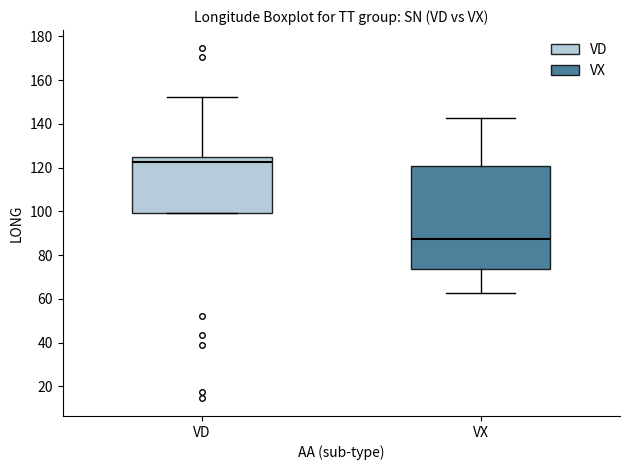

Which box's median line is the highest?

VD